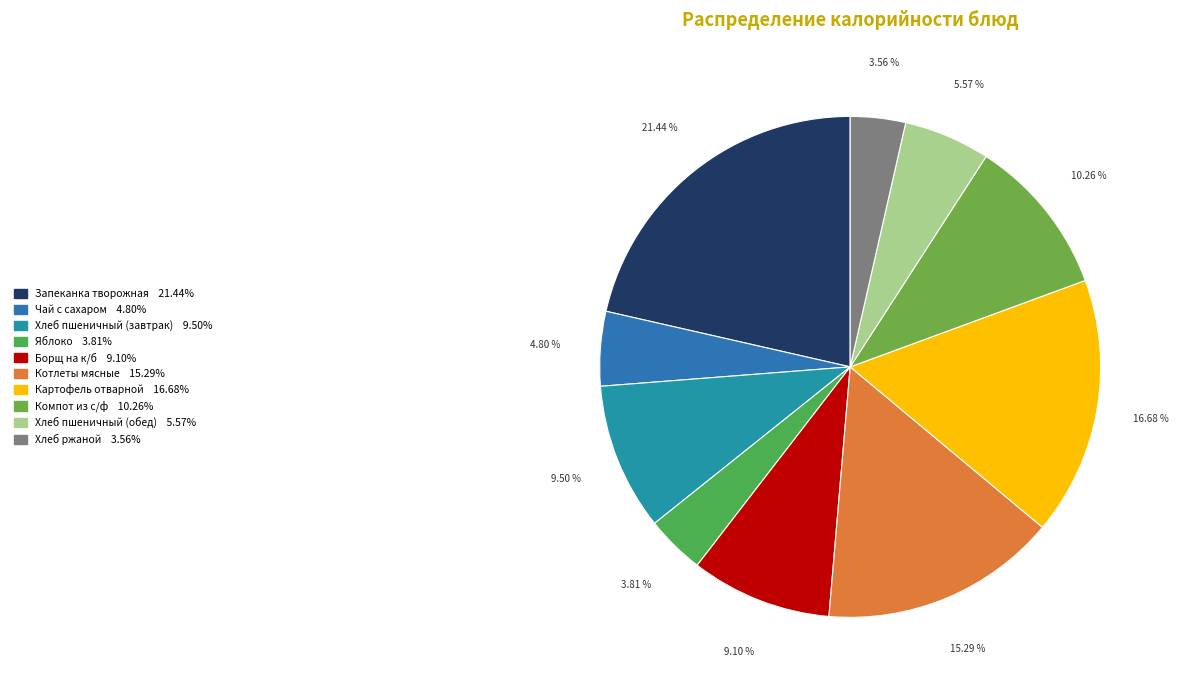

Does Борщ на к/б represent more than half of the total?

No